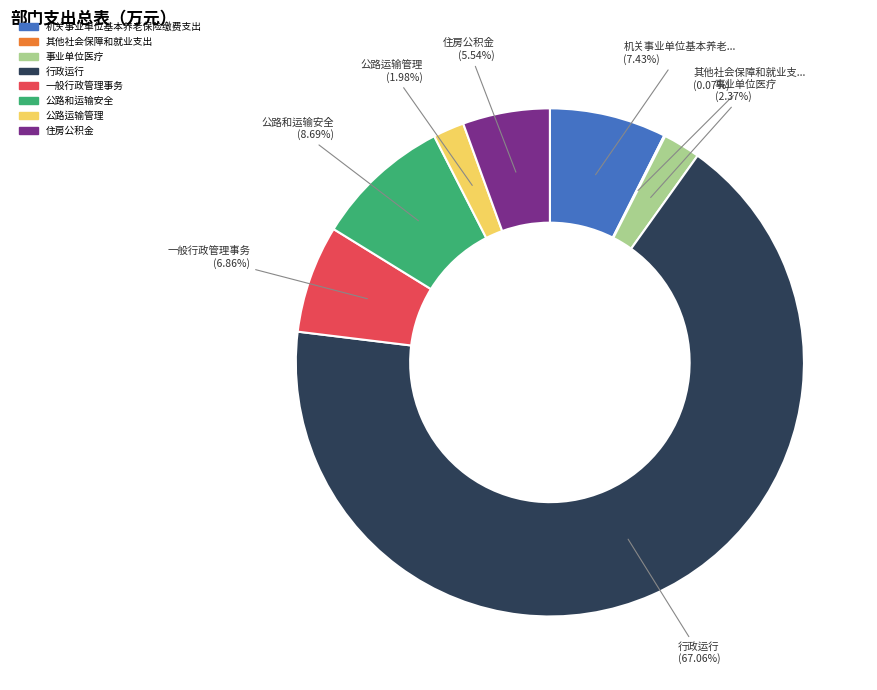

Between 一般行政管理事务 and 公路运输管理, which is larger?

一般行政管理事务